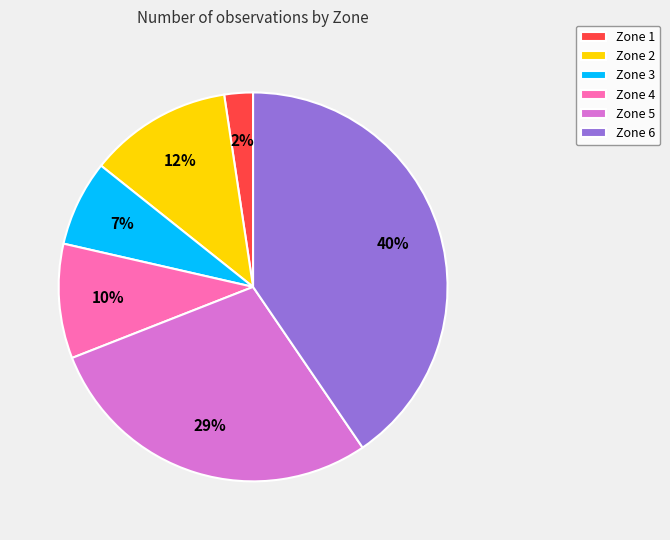

To the nearest percent, what is the difference between the Zone 4 and Zone 2 slice percentages?

2%